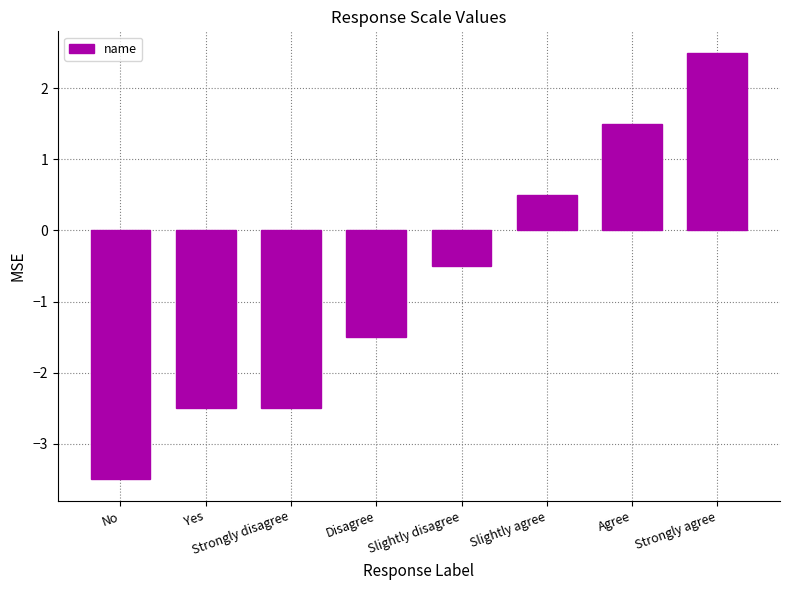

Read the value at Slightly disagree.

-0.5